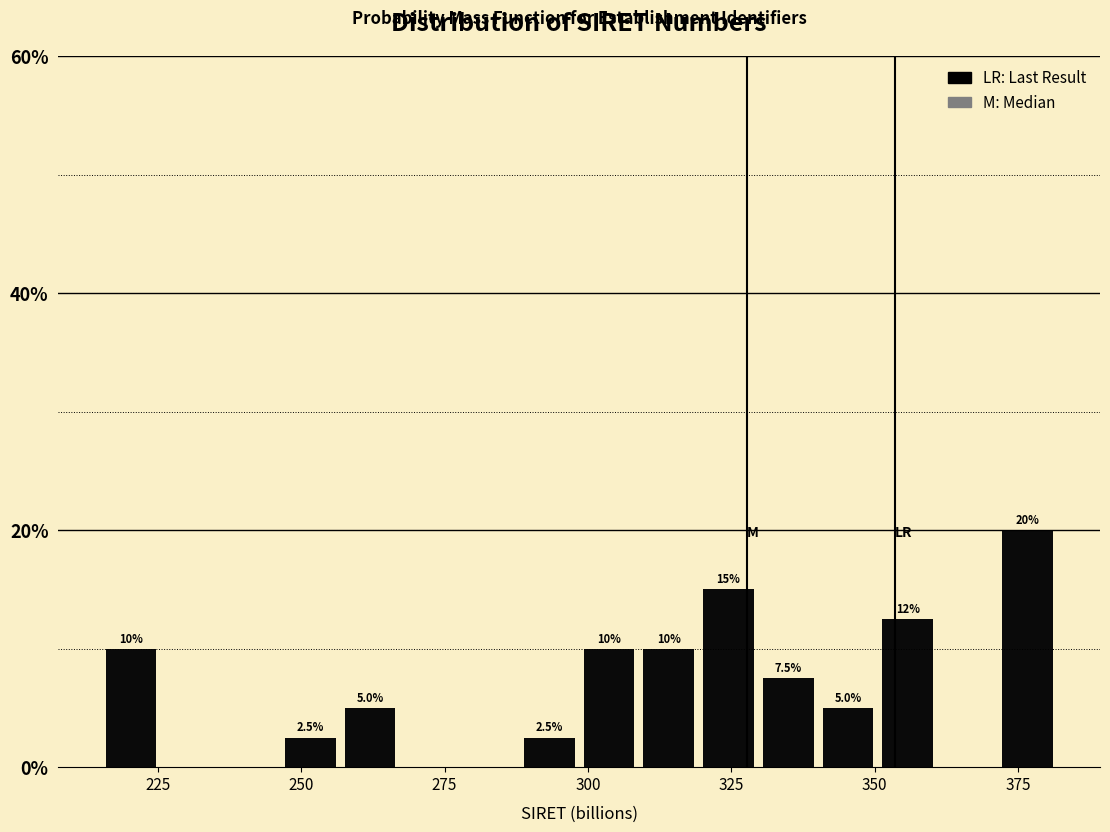

Read against the x-axis, roughly where is the centre of the tallest bar?

375